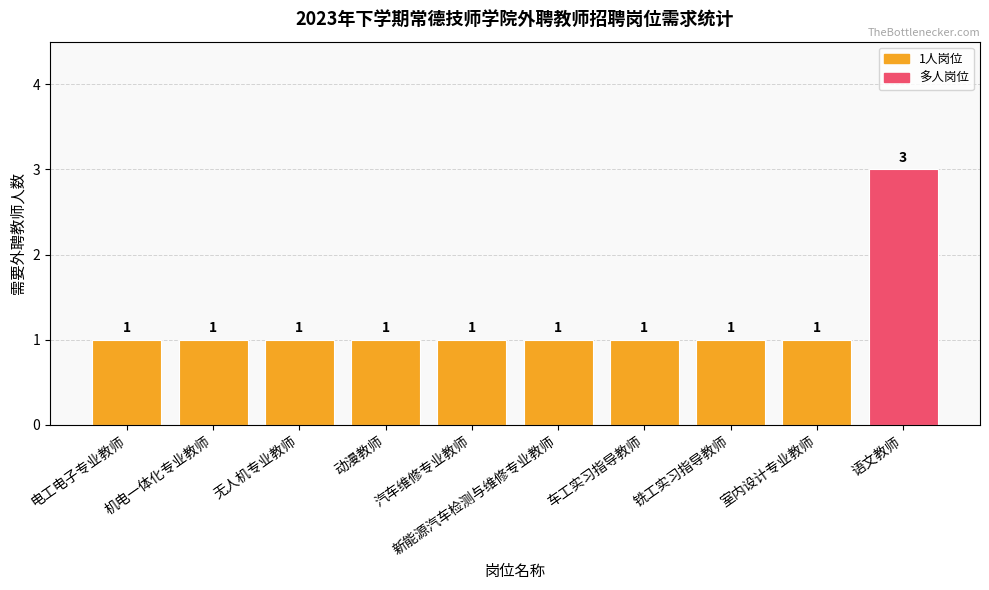

What is the sum of the values at 铣工实习指导教师 and 无人机专业教师?

2